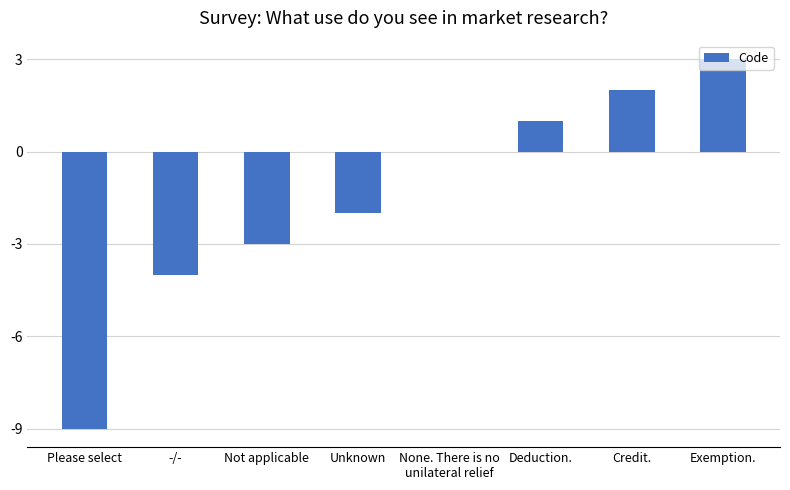

Read the value at Please select, to the nearest 10.

-10